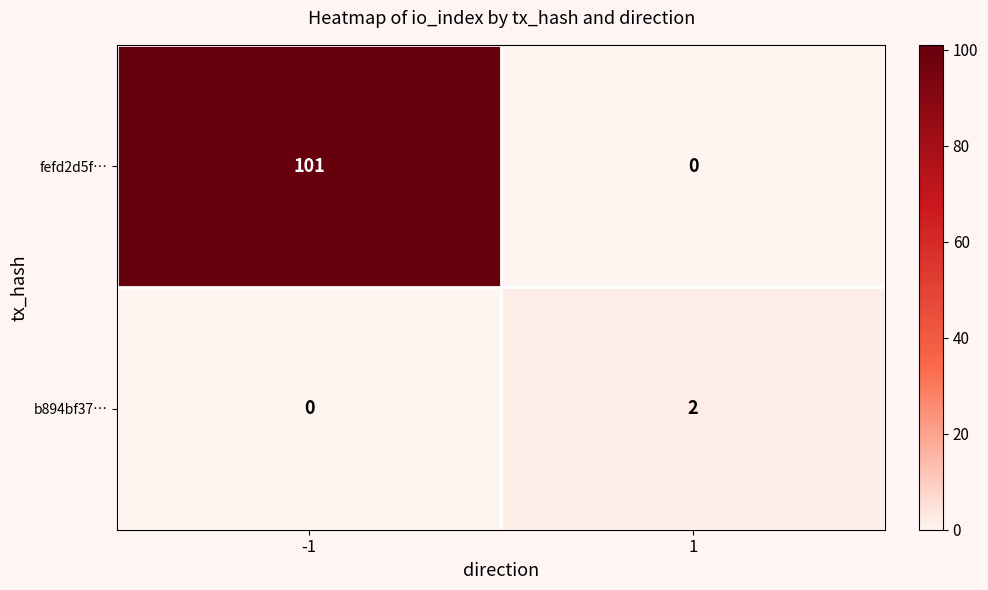

What is the greatest value displayed?

101